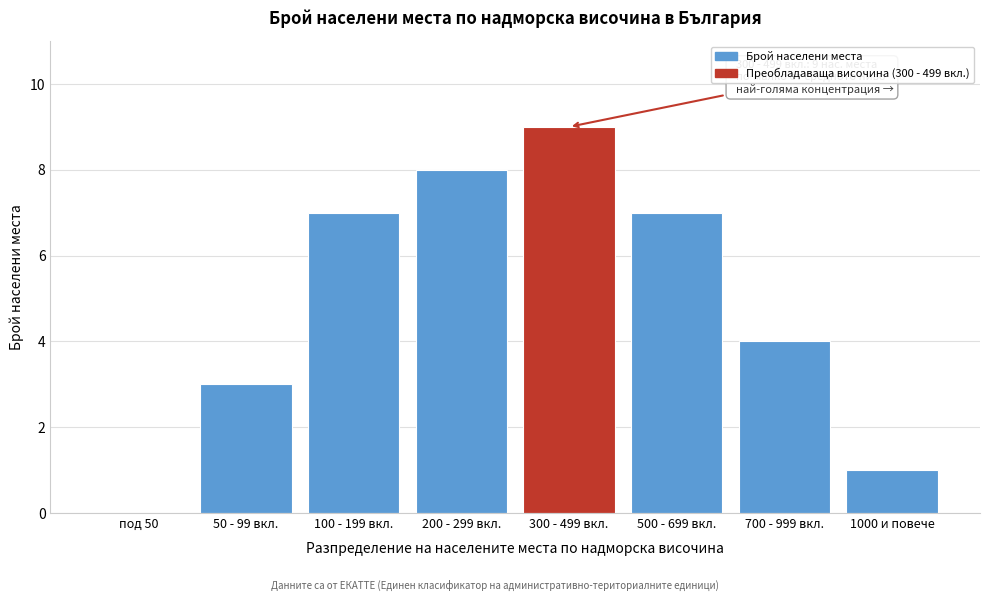

Reading left to right, list all the values displayed in this chart.

под 50=0	50 - 99 вкл.=3	100 - 199 вкл.=7	200 - 299 вкл.=8	300 - 499 вкл.=9	500 - 699 вкл.=7	700 - 999 вкл.=4	1000 и повече=1